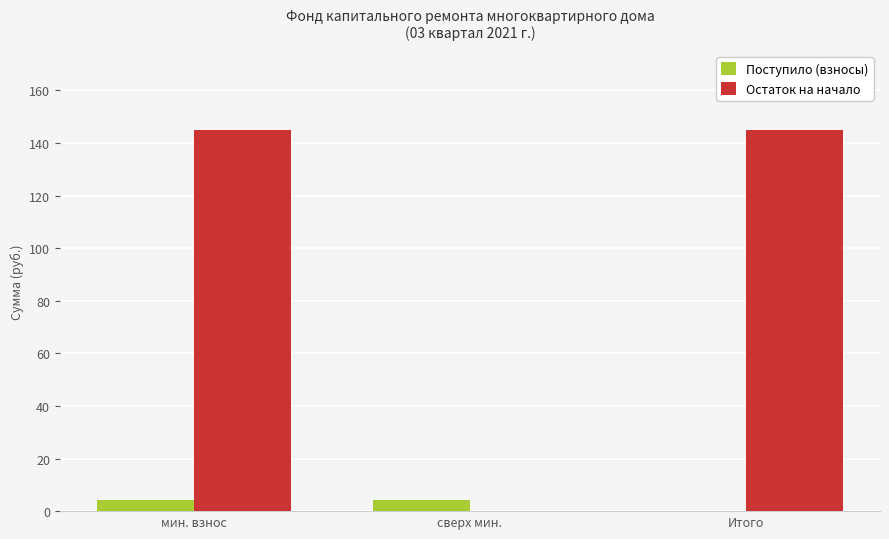

What is the highest value of the Остаток на начало series?

145.1